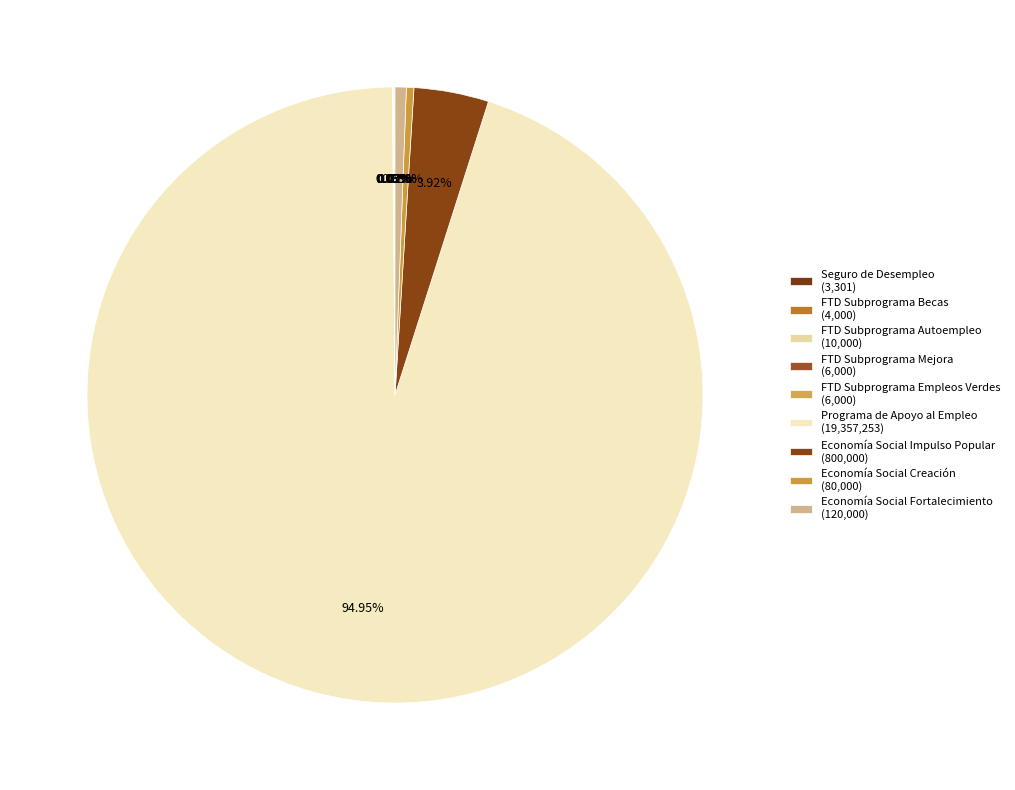

What is the majority slice?

Programa de Apoyo al Empleo